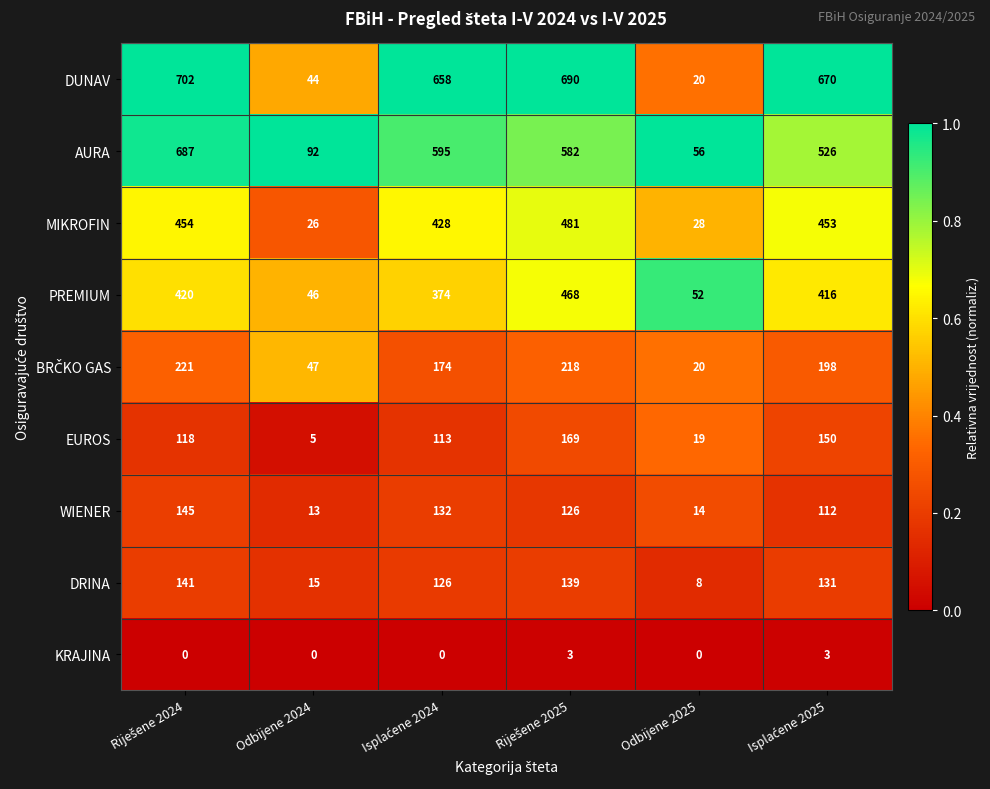

What is the spread (max minus min) of values at Odbijene 2024?

92